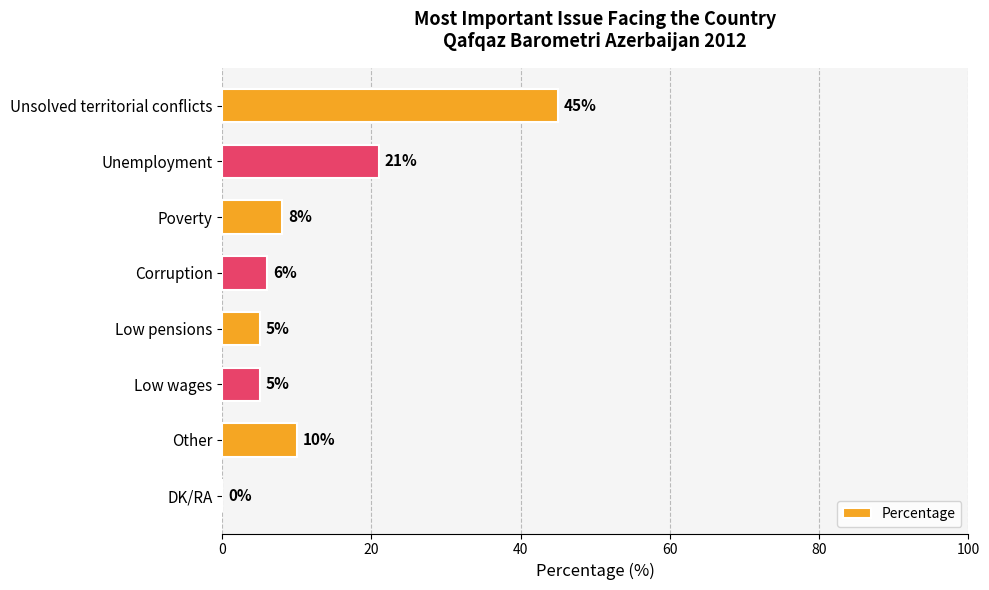

What is the sum of the values at Unsolved territorial conflicts and Unemployment?

66